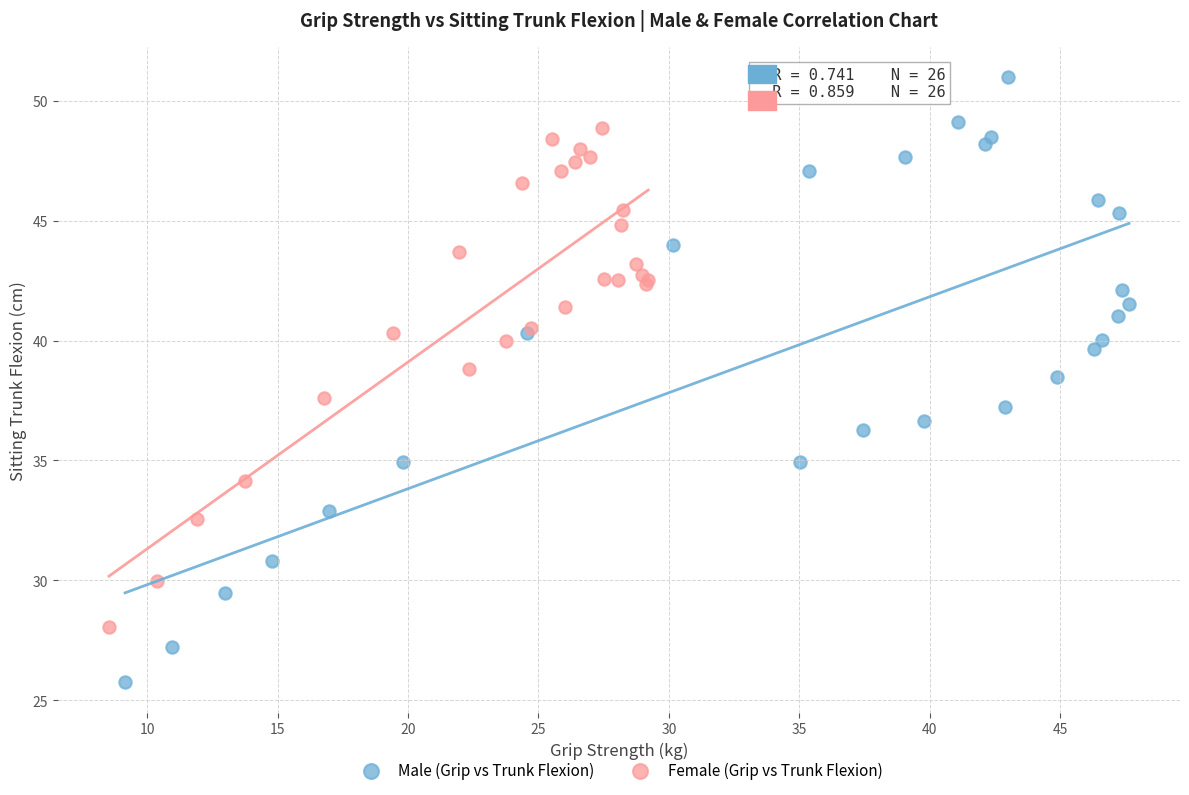

Which series has the widest spread of Y values?

Male (Grip vs Trunk Flexion)